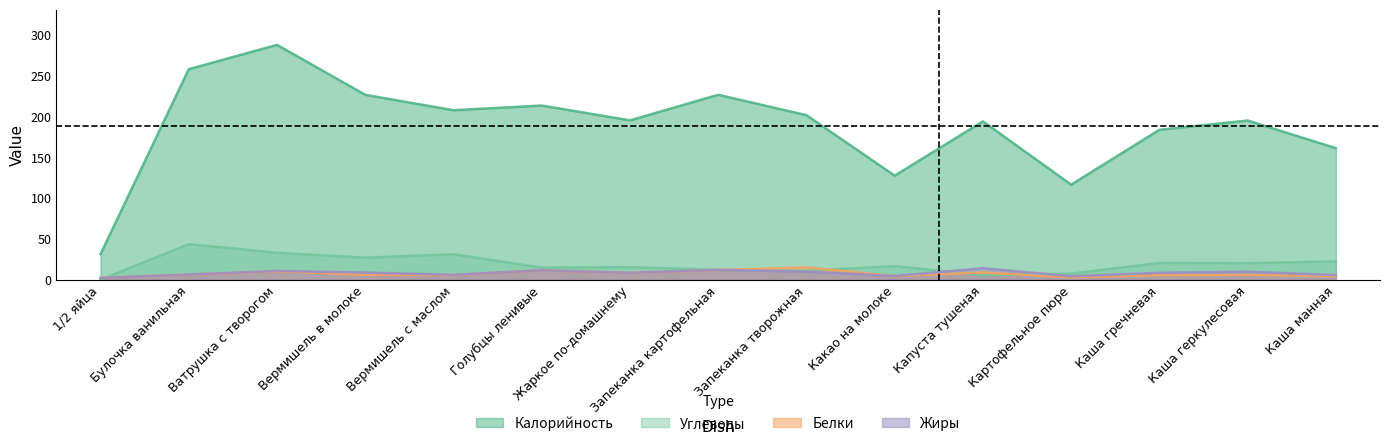

At how many categories does at least one series exceed 54?

14